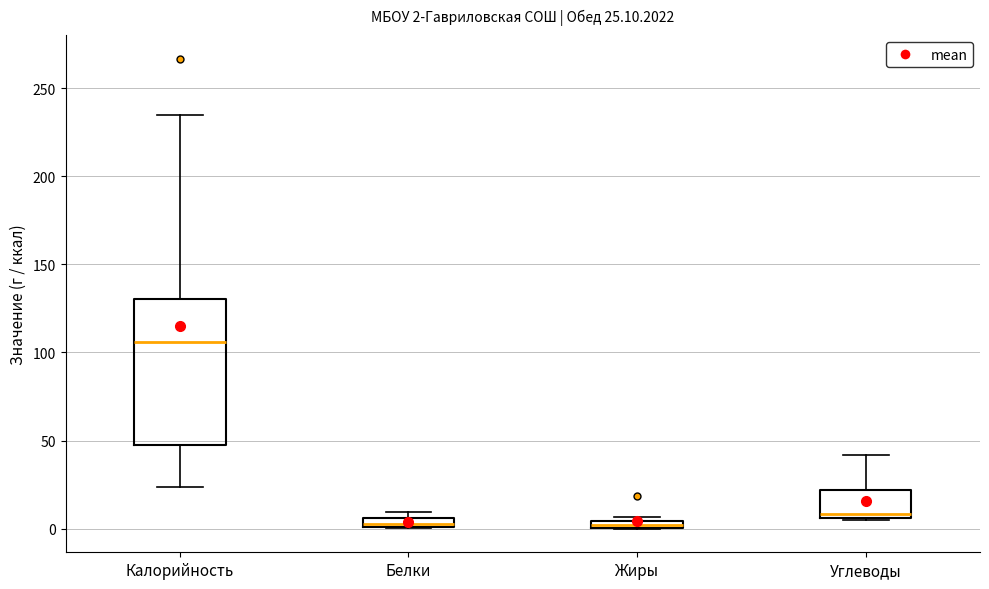

Which box is the tallest, from its lower edge to its upper edge?

Калорийность